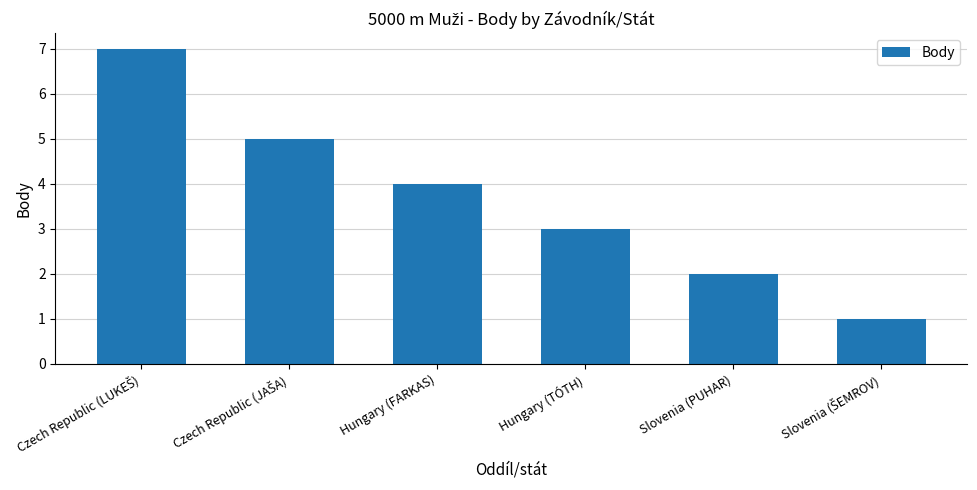

The chart shows a value of 3 at Hungary (TÓTH). True or false?

True